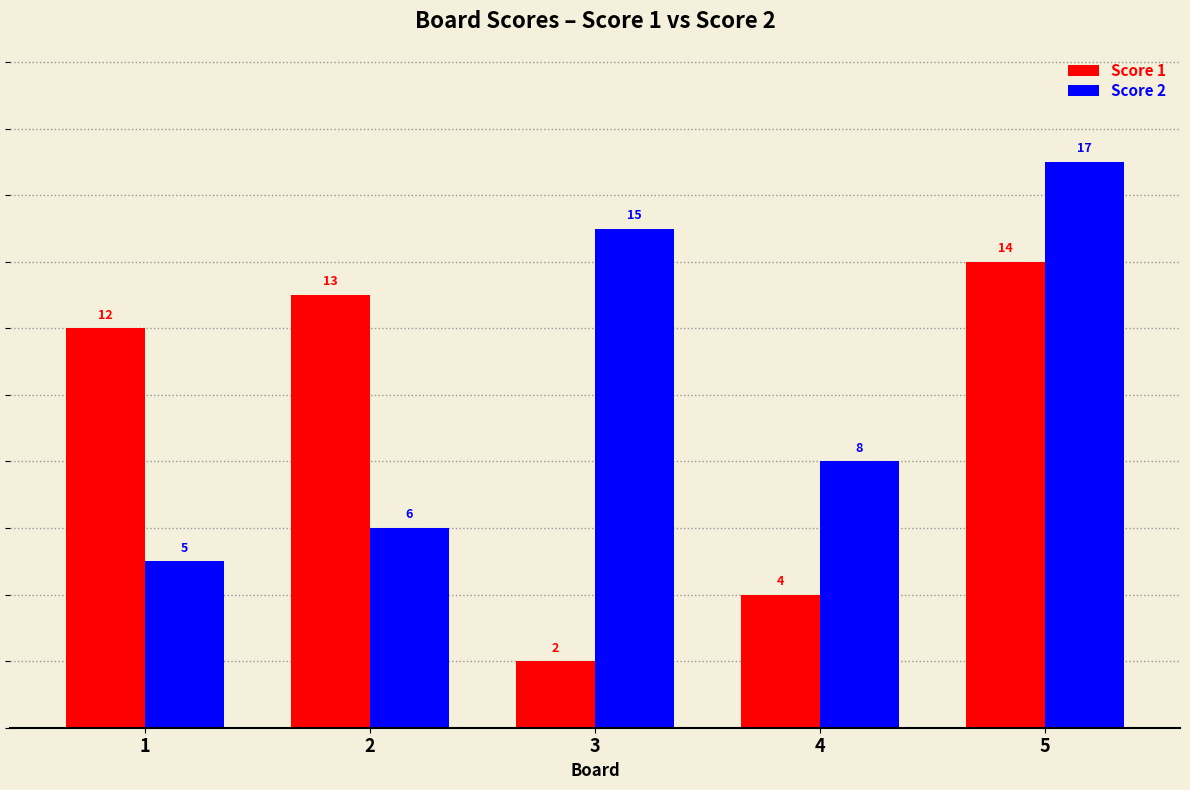

List the series in order of their overall mean, highest first.

Score 2, Score 1